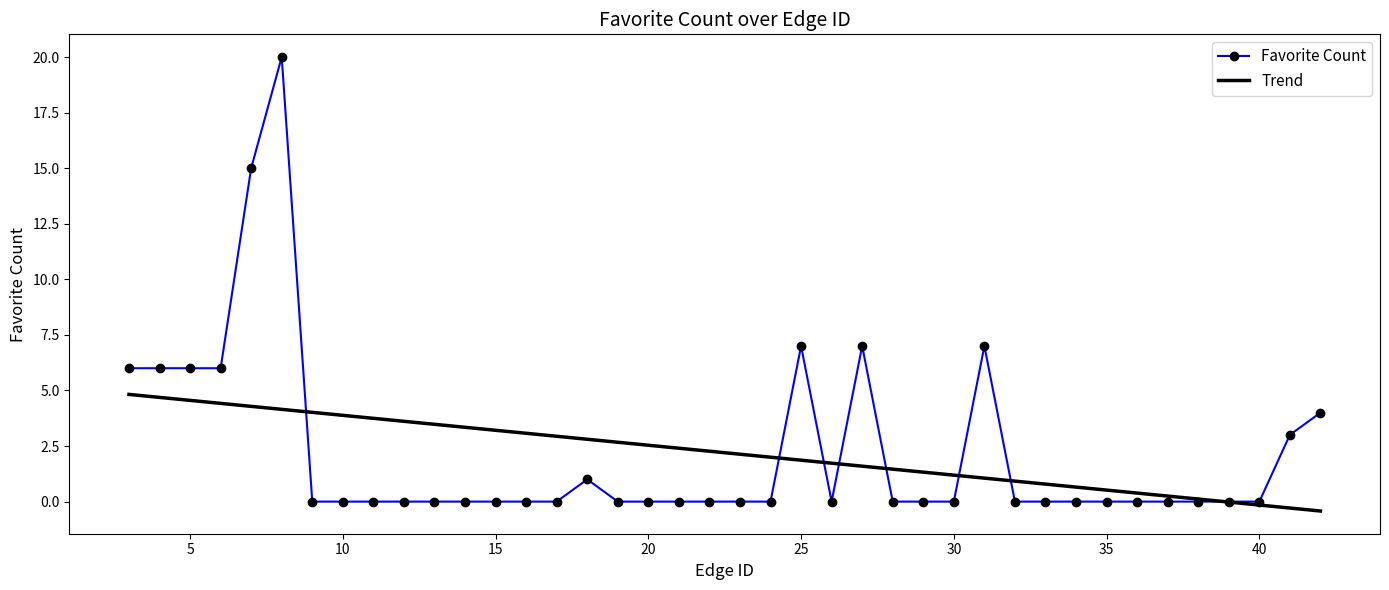

Which series has the largest range (max minus min)?

Favorite Count